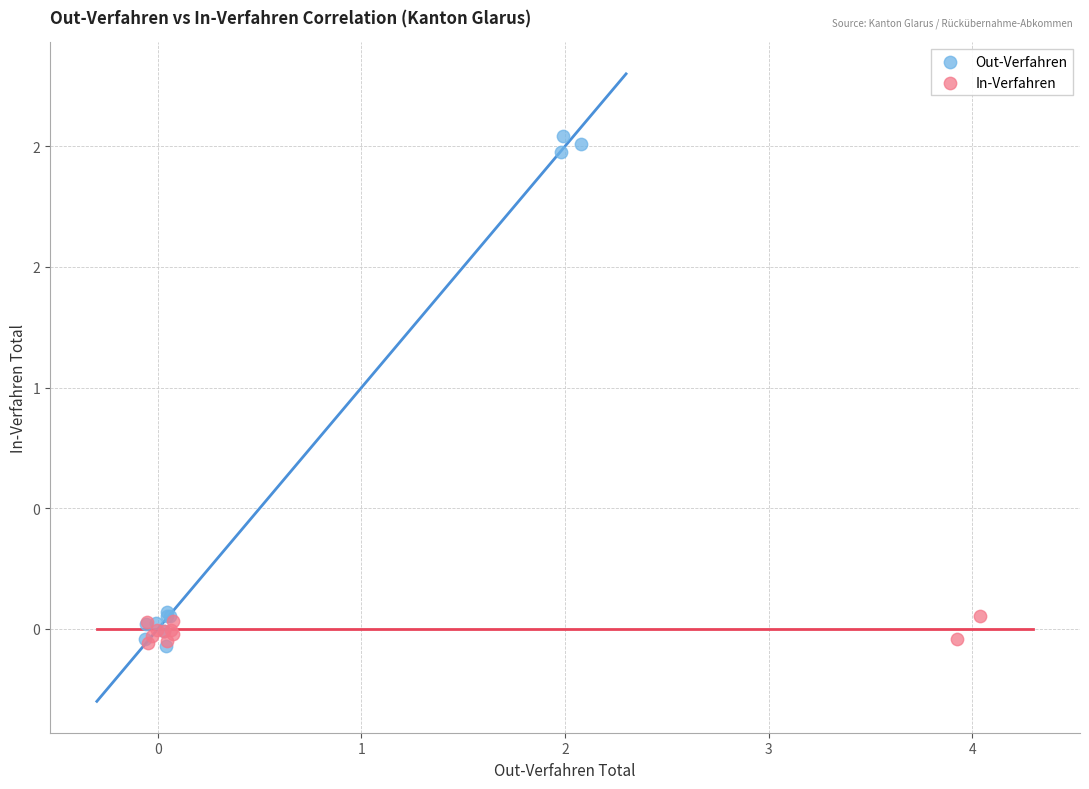

What are all the series names shown in the legend?

Out-Verfahren, In-Verfahren